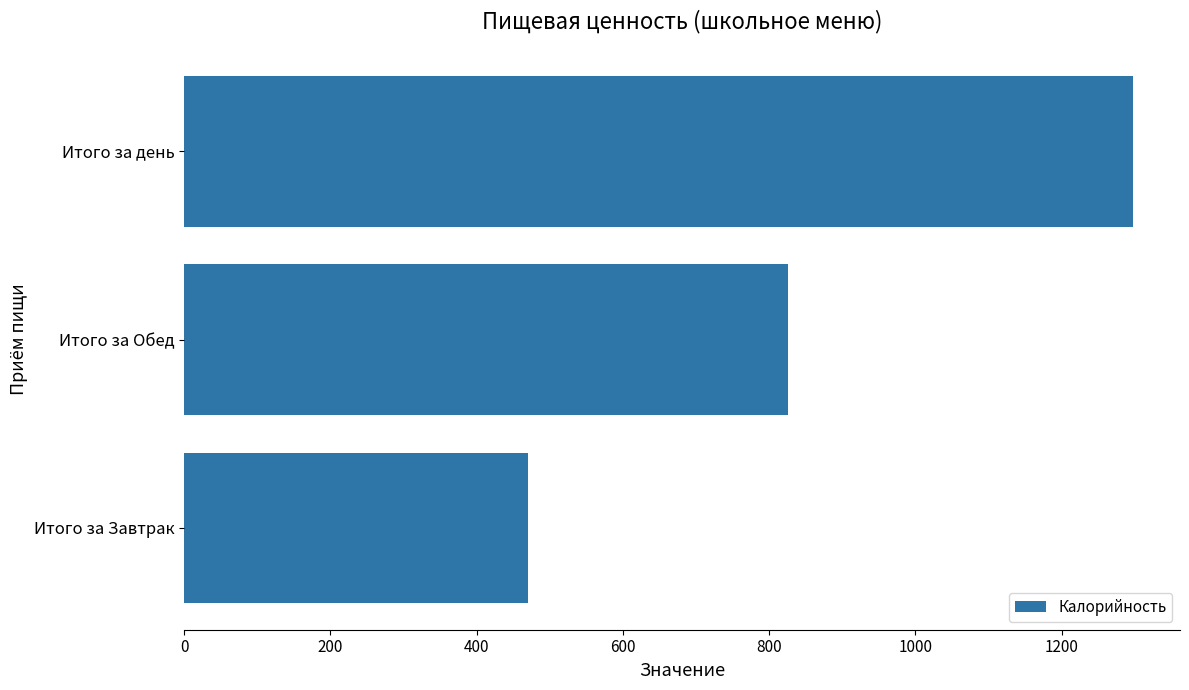

How many bars are there in total?

3